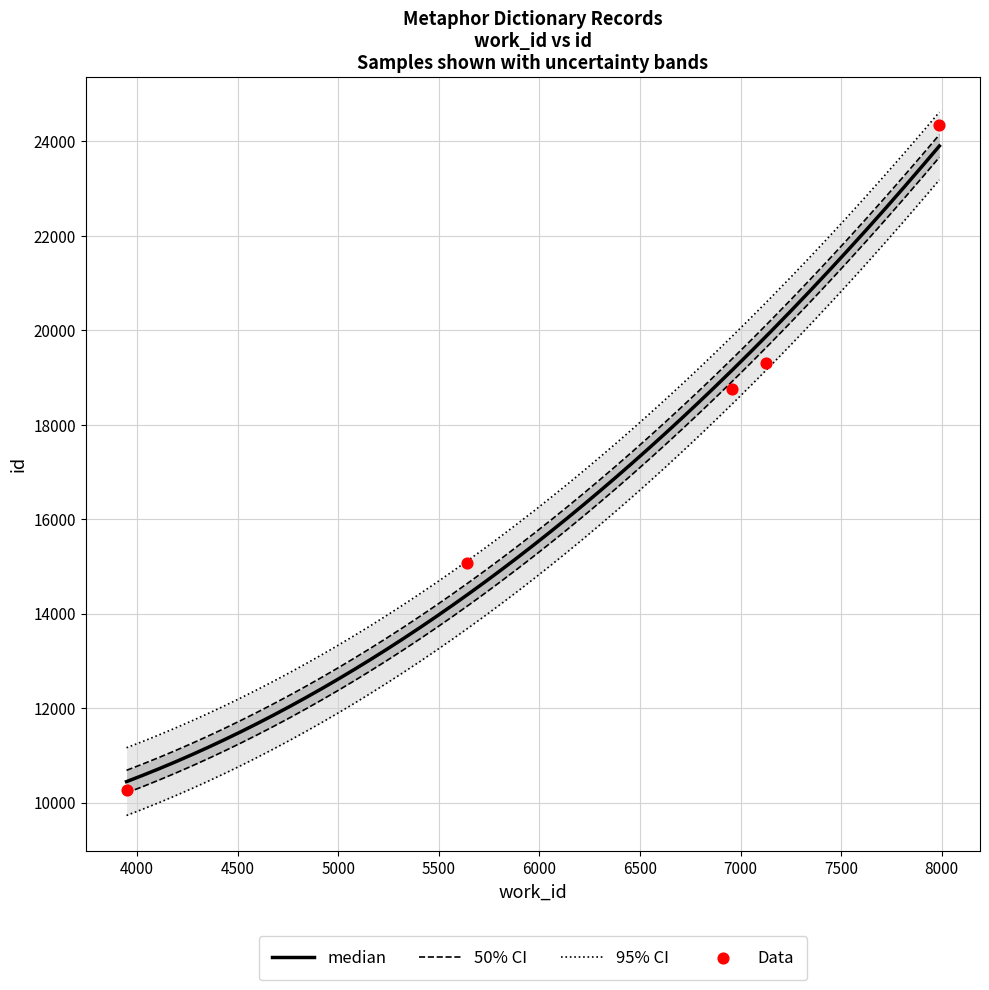

Which has a higher value, 6957 or 3948?

6957